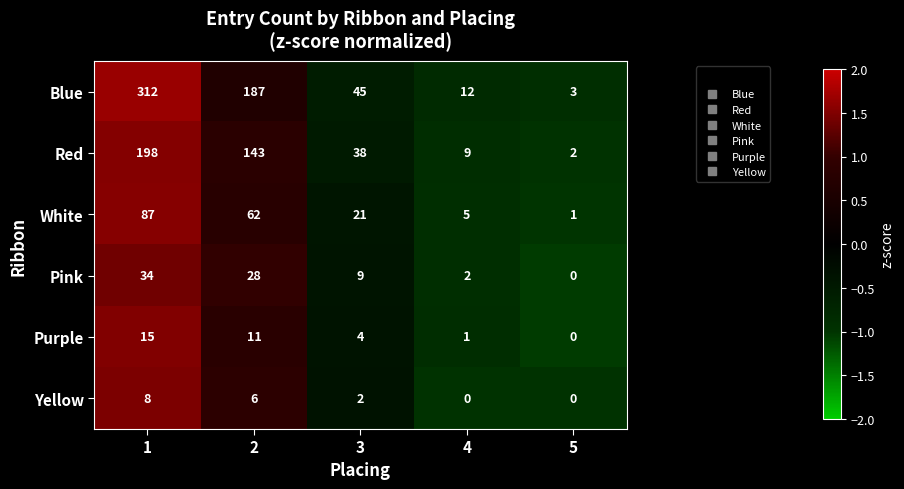

Which series has the largest total across all categories?

Blue